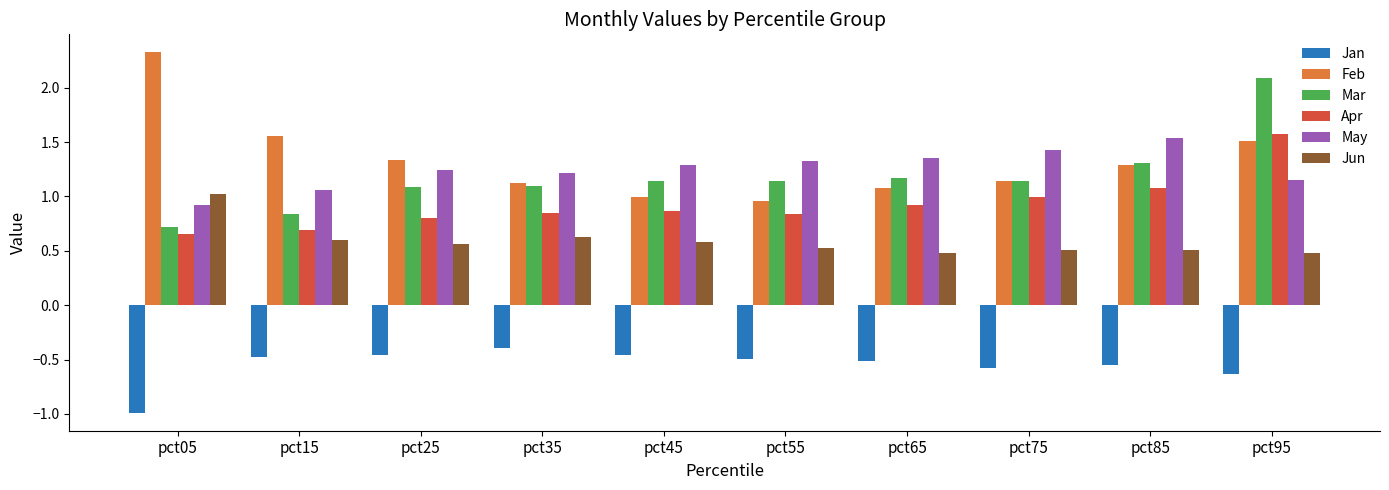

Which series has the largest total across all categories?

Feb